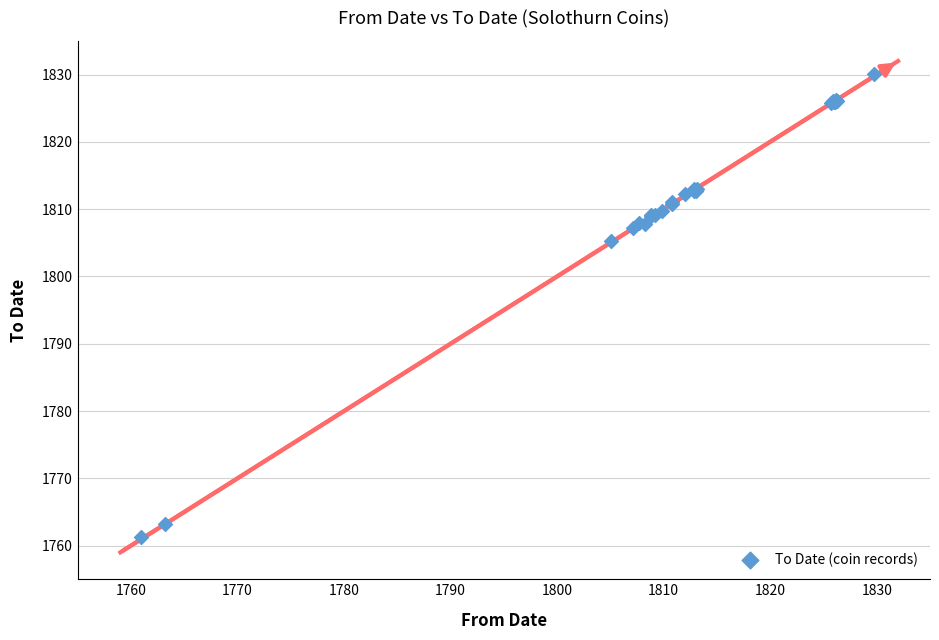

What Y value in the scatter plot is closest to 1795?

1805.3